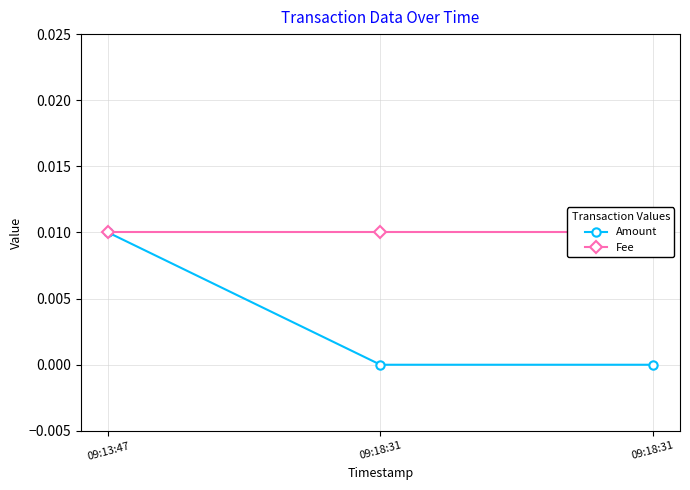

Rank the series by their average value, from lowest to highest.

Amount, Fee